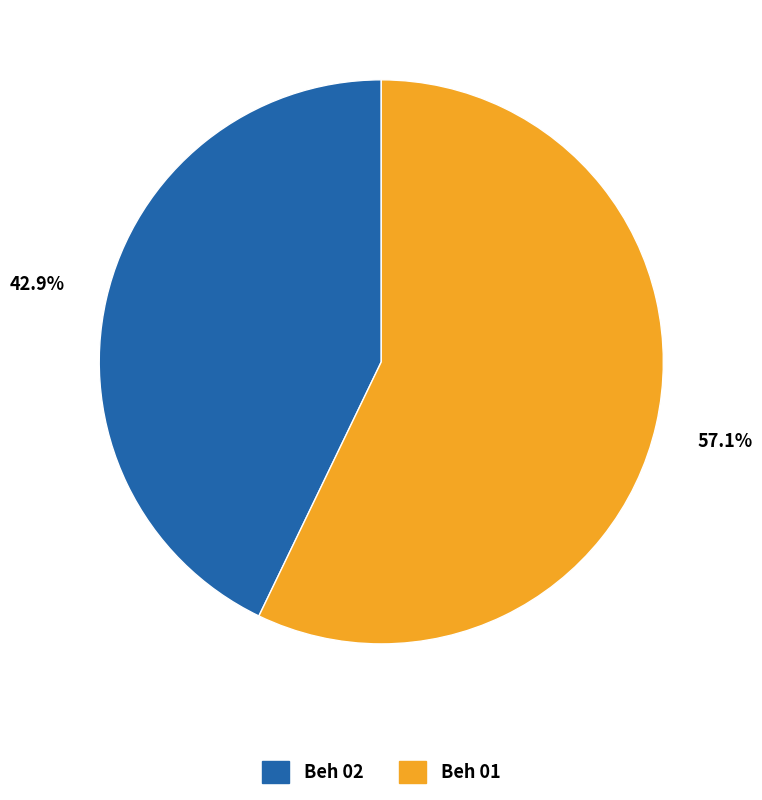

What percentage is the Beh 02 slice, to the nearest percent?

43%